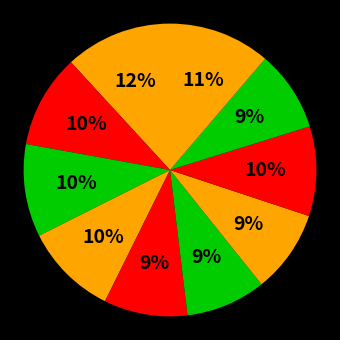

Count the number of slices in the pie.

10